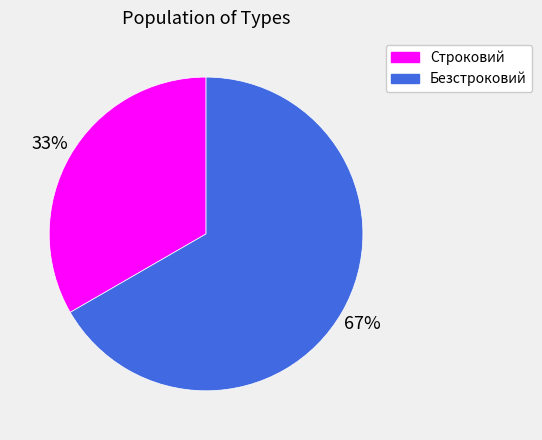

What is the ratio of the value at Строковий to the value at Безстроковий?

0.5